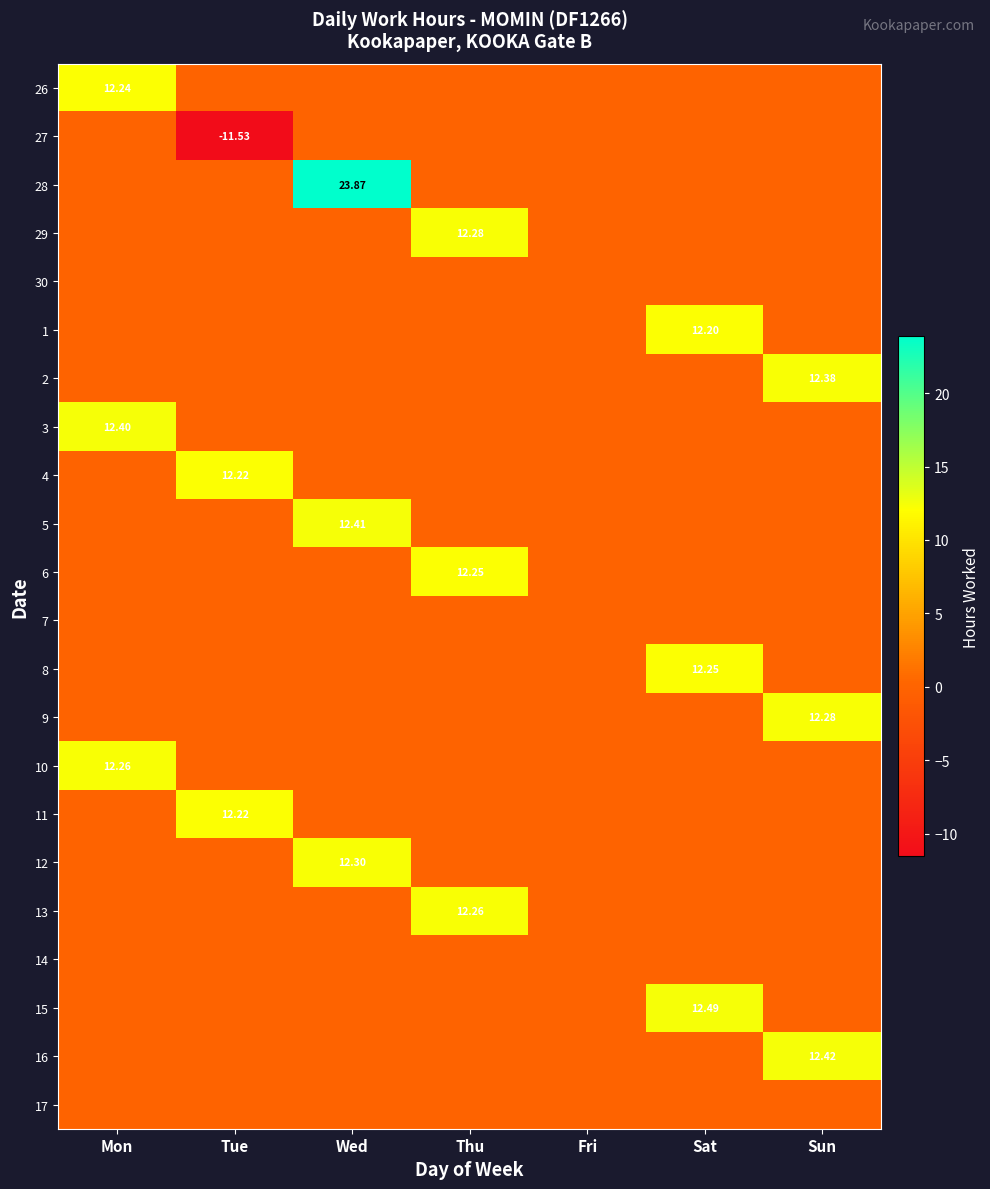

The 1 series shows 0.0 at Tue. True or false?

True